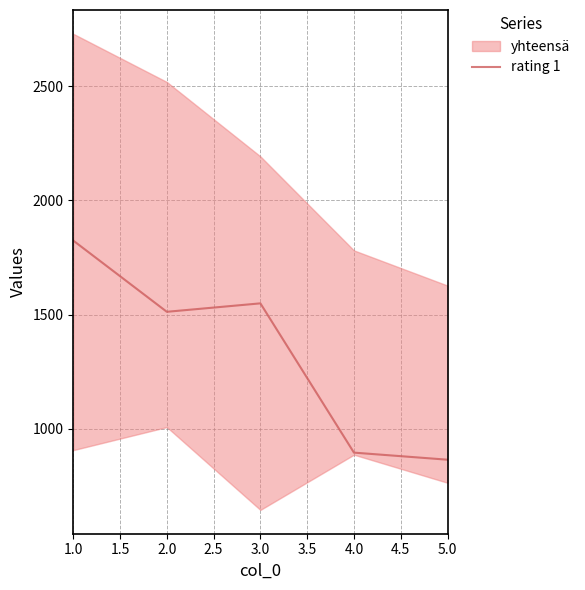

The value of rating 1 at 5.0 is 1491. True or false?

False